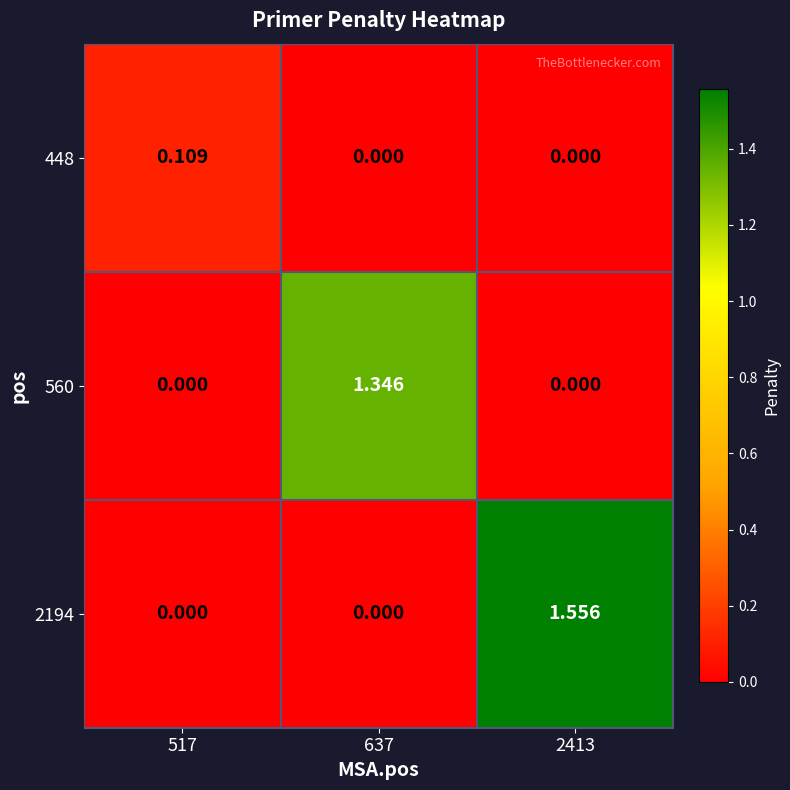

Is the value of 2194 at 2413 greater than the value of 448 at 517?

Yes